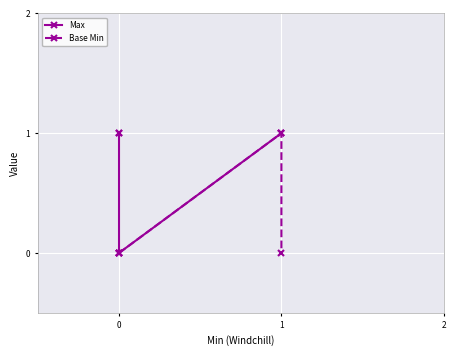

Which category has the lowest value across all series?

1